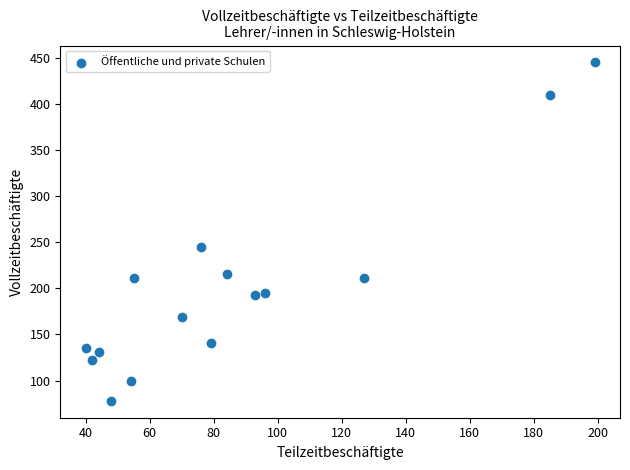

What Y value in the scatter plot is closest to 261?

245